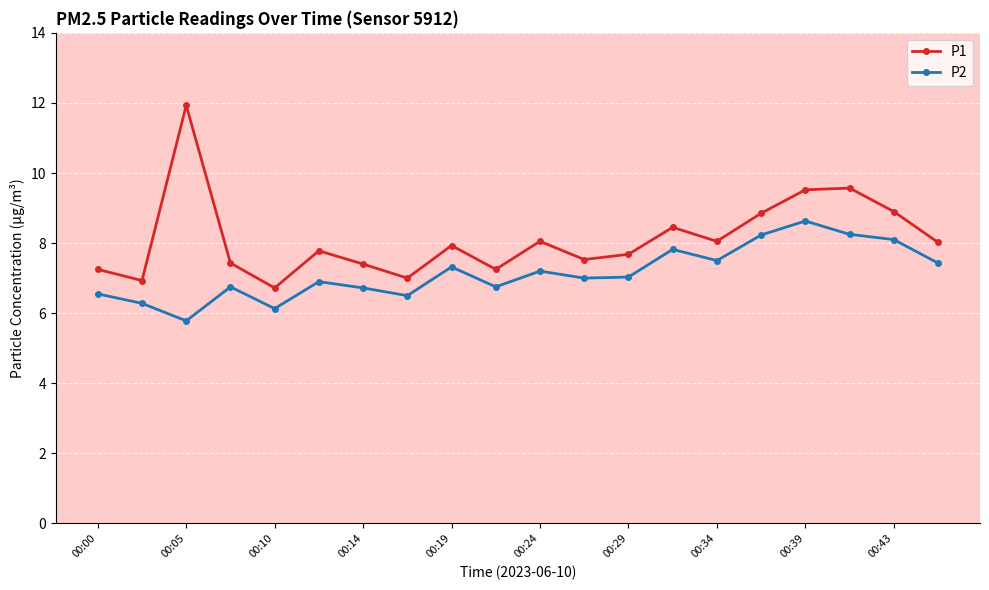

List the series in order of their peak value, highest first.

P1, P2